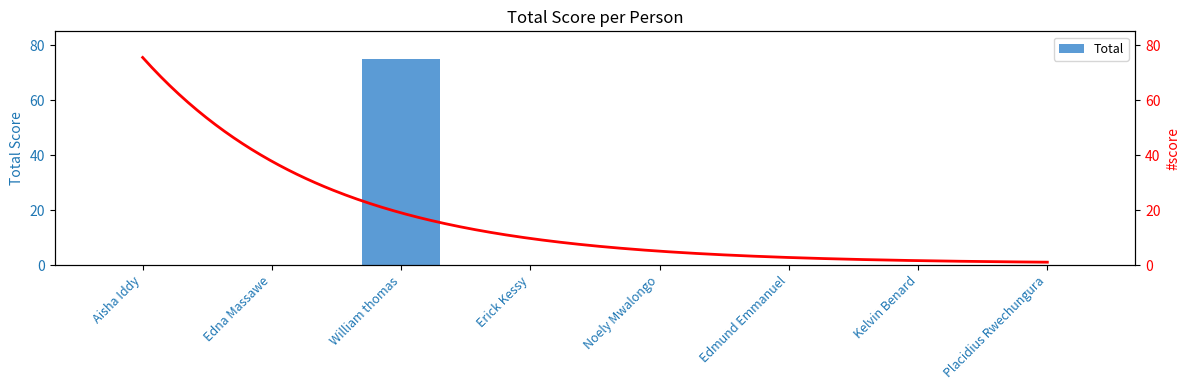

Rank the categories by value from lowest to highest.

Aisha Iddy, Edna Massawe, Erick Kessy, Noely Mwalongo, Edmund Emmanuel, Kelvin Benard, Placidius Rwechungura, William thomas